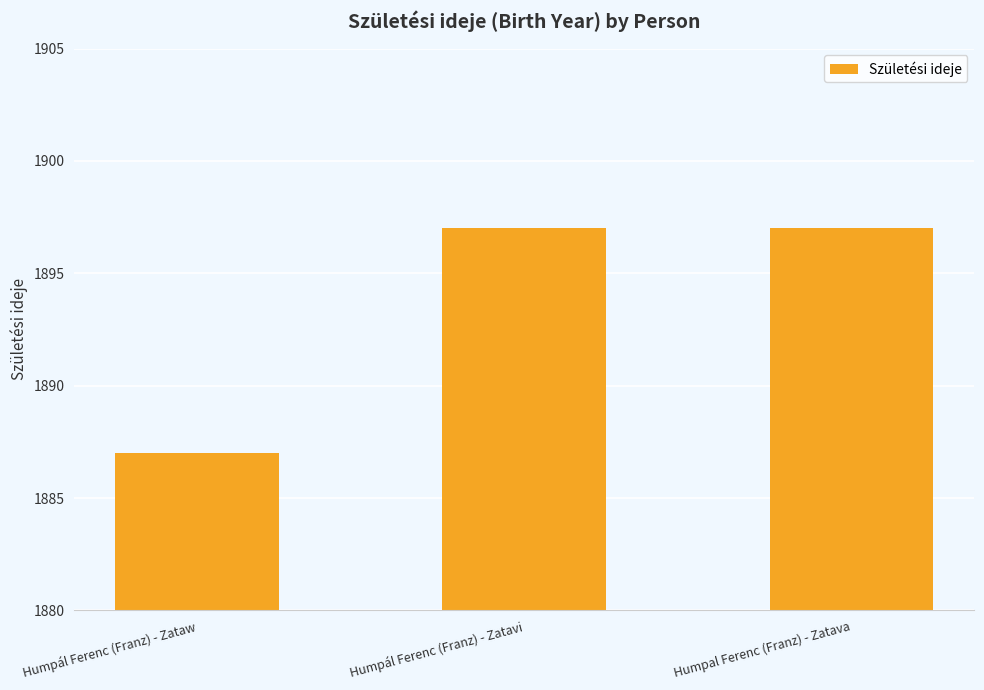

Reading left to right, list all the values displayed in this chart.

1887	1897	1897